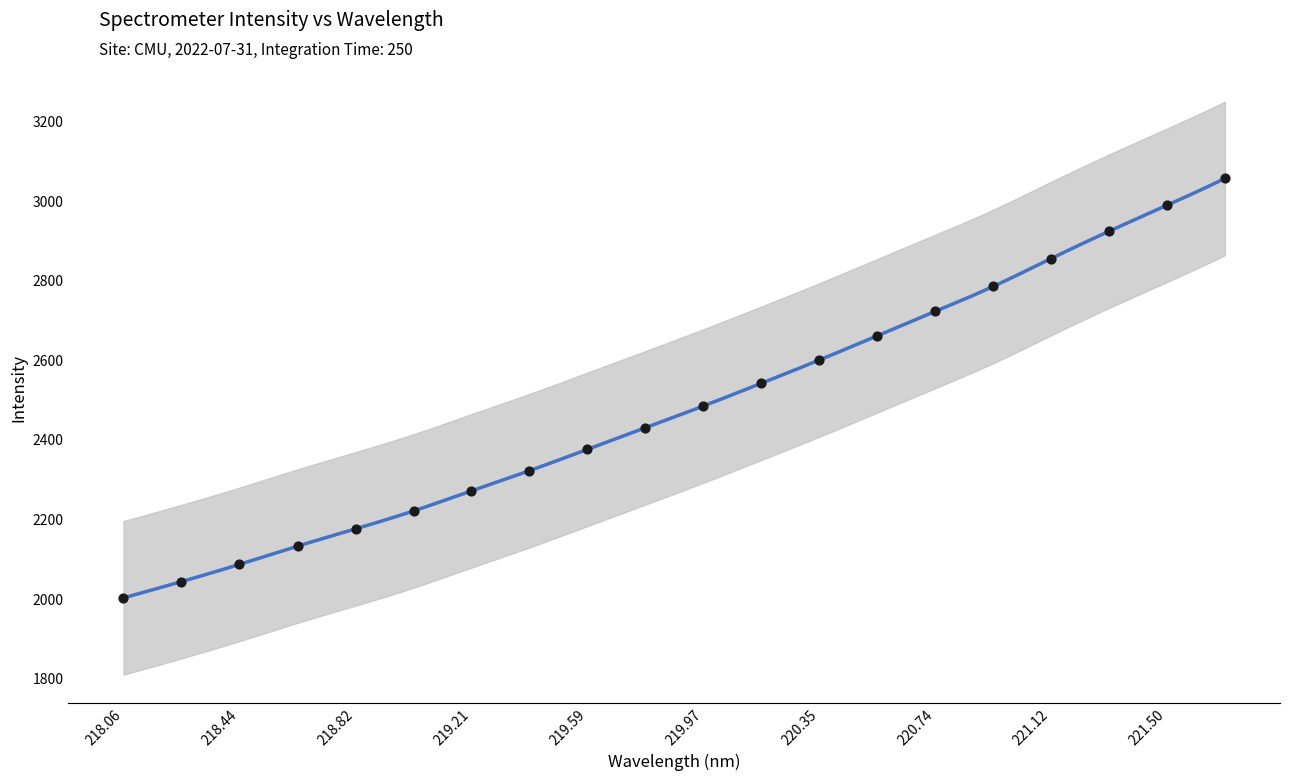

What is the change in value from 219.589 to 219.7801?

+54.1